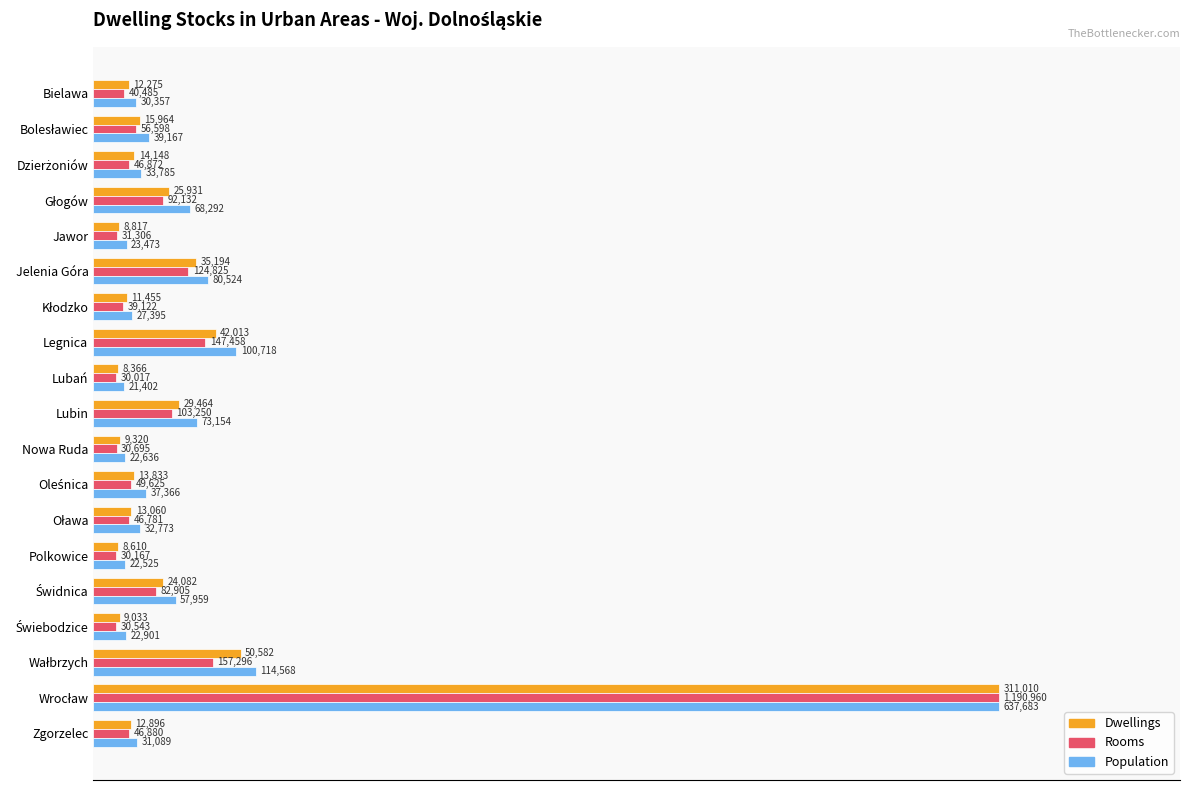

What are all the series names shown in the legend?

Dwellings, Rooms, Population